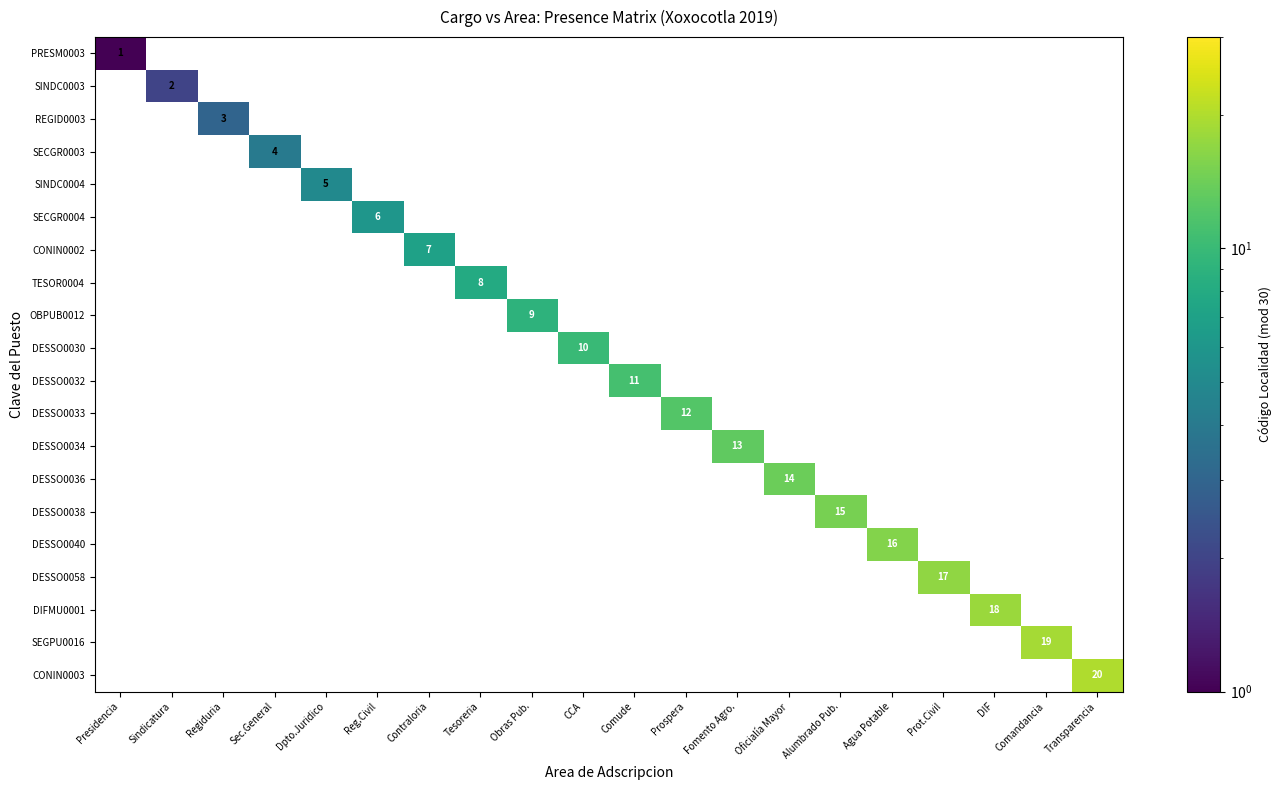

List the series in order of their peak value, highest first.

CONIN0003, SEGPU0016, DIFMU0001, DESSO0058, DESSO0040, DESSO0038, DESSO0036, DESSO0034, DESSO0033, DESSO0032, DESSO0030, OBPUB0012, TESOR0004, CONIN0002, SECGR0004, SINDC0004, SECGR0003, REGID0003, SINDC0003, PRESM0003